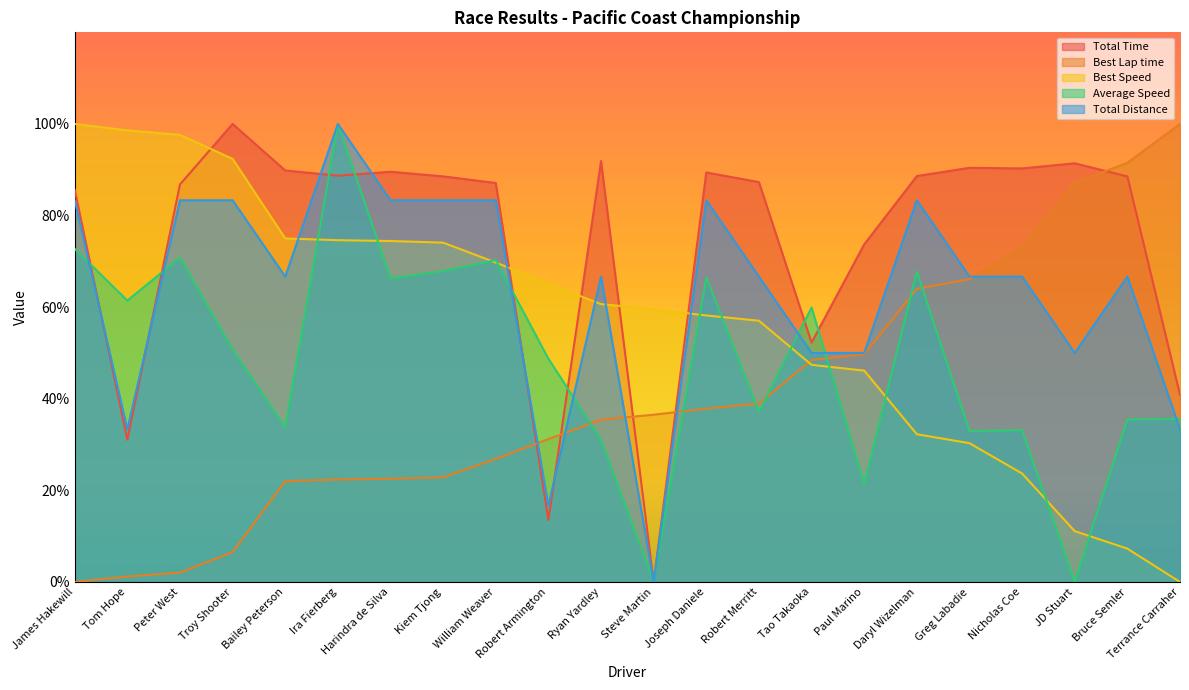

List the labels in order of Total Time value, largest first.

Troy Shooter, Ryan Yardley, JD Stuart, Greg Labadie, Nicholas Coe, Bailey Peterson, Harindra de Silva, Joseph Daniele, Ira Fierberg, Daryl Wizelman, Kiem Tjong, Bruce Semler, Robert Merritt, William Weaver, Peter West, James Hakewill, Paul Marino, Tao Takaoka, Terrance Carraher, Tom Hope, Robert Armington, Steve Martin